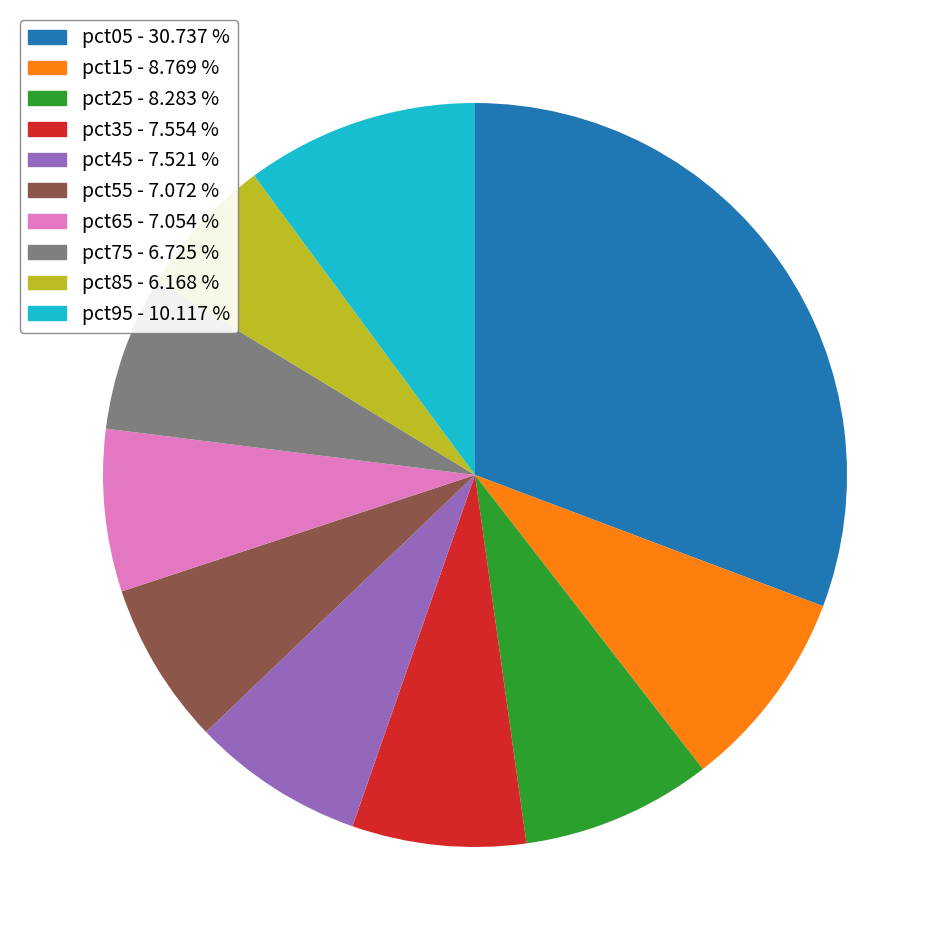

Does any single category account for the majority?

No